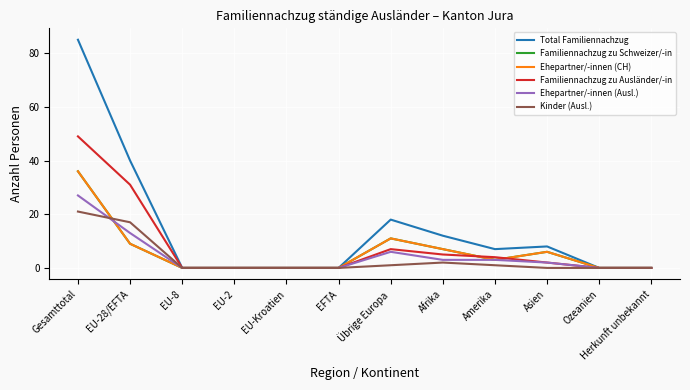

Which series has the largest total across all categories?

Total Familiennachzug